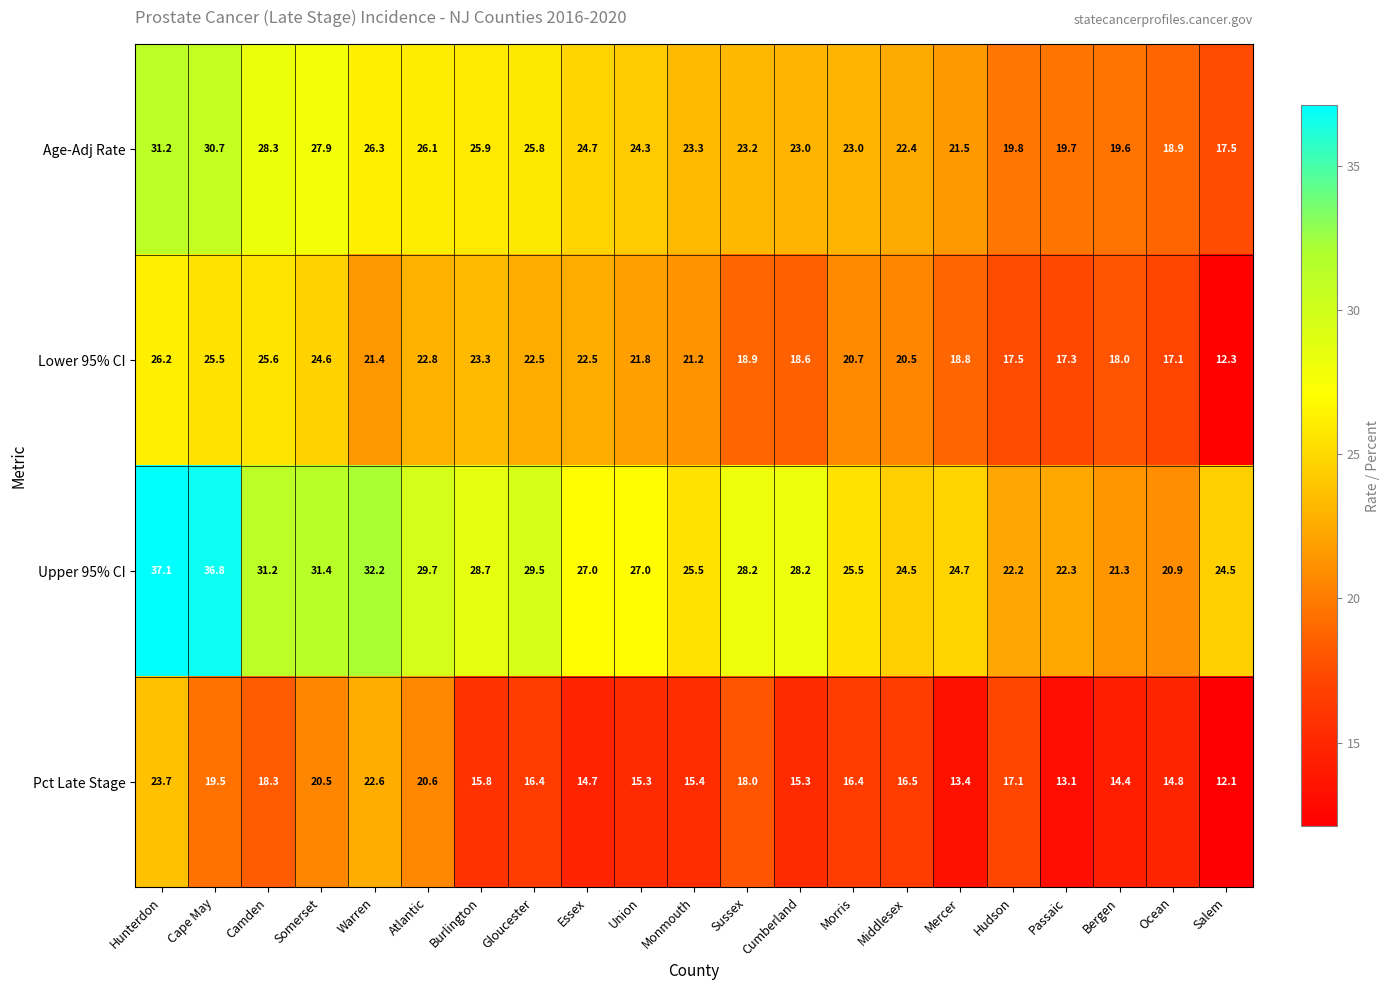

At which label does Pct Late Stage first exceed 16?

Hunterdon